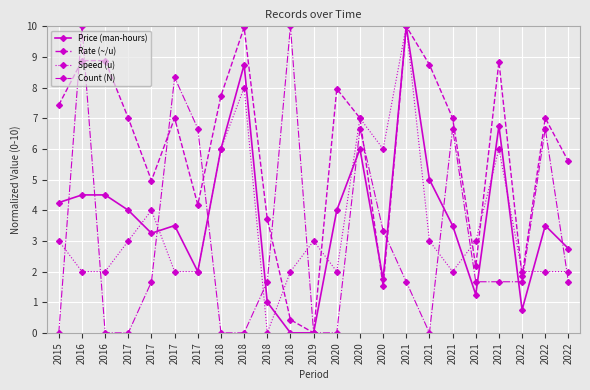

How many values in the Count (N) series are below 1?

8